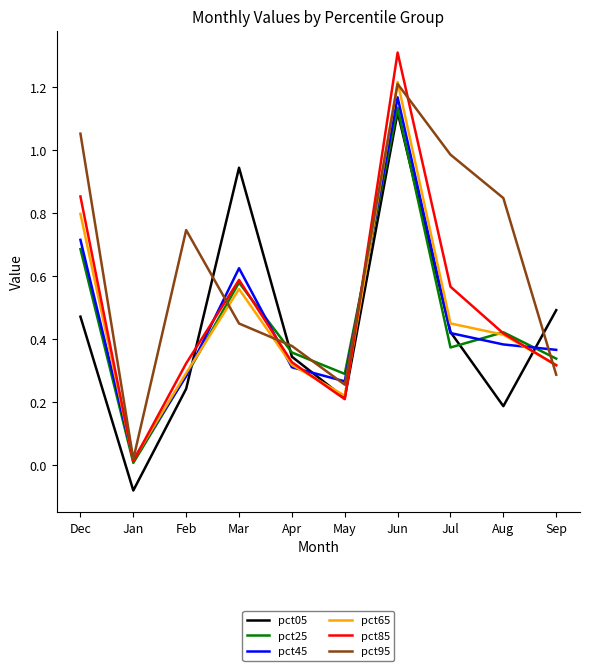

Is the value of pct85 at Dec greater than the value of pct95 at Jul?

No